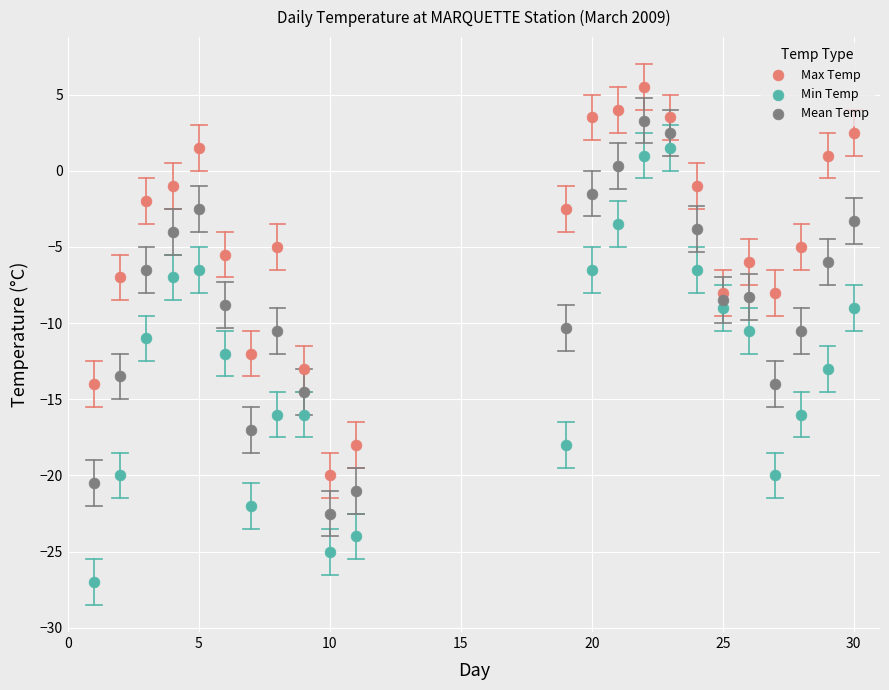

Which series has the widest spread of Y values?

Min Temp